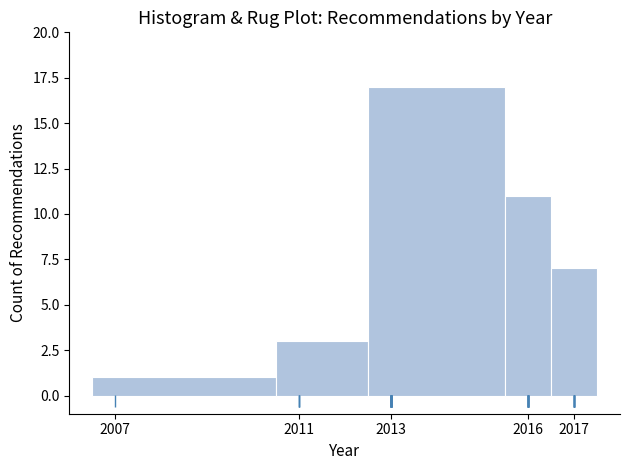

Reading left to right, list every bar in this chart as the range it spans on the x-axis followed by its height. The values are not printed on the chart, so give them approximately, as read against the axis.

2006.5 to 2010.5: 1
2010.5 to 2012.5: 3
2012.5 to 2015.5: 17
2015.5 to 2016.5: 11
2016.5 to 2017.5: 7